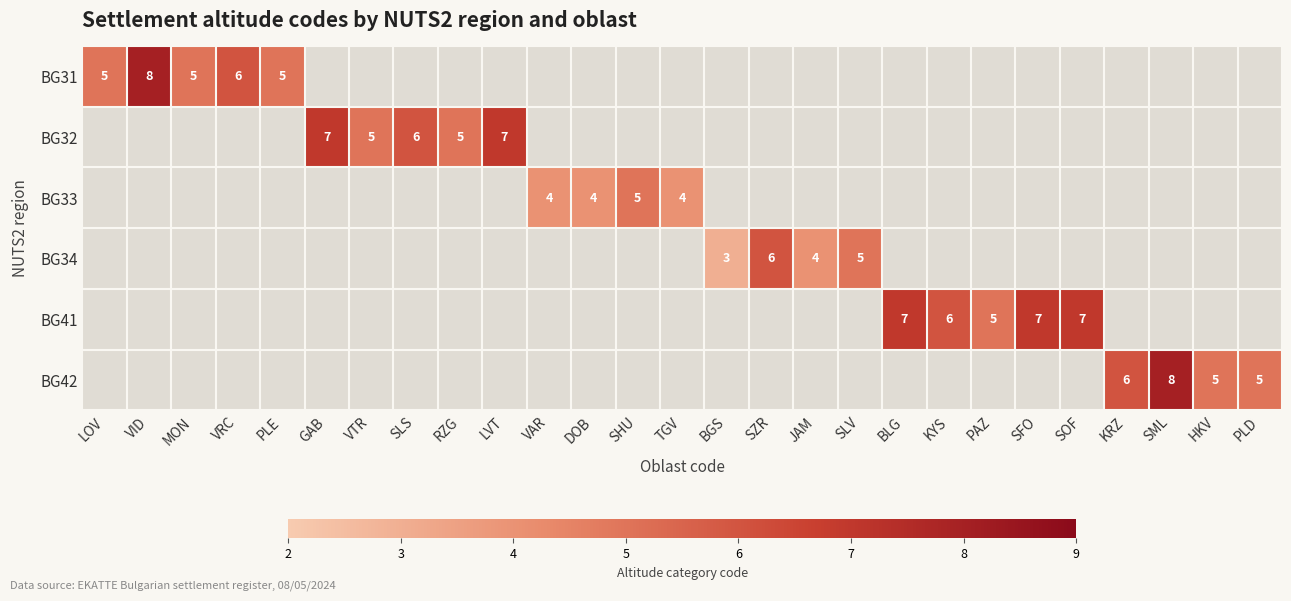

What is the sum of the BG31 values at LOV and VID?

13